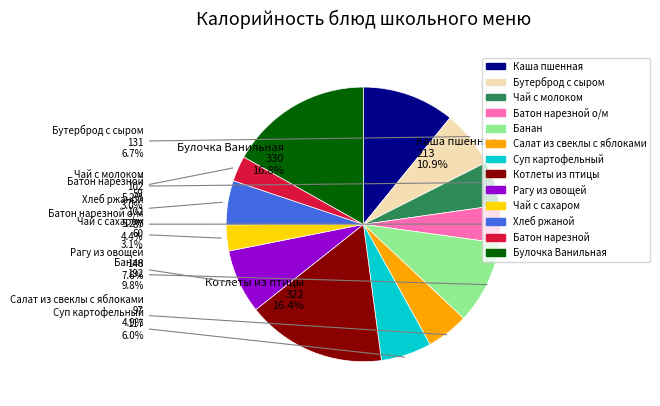

Does any single category account for the majority?

No